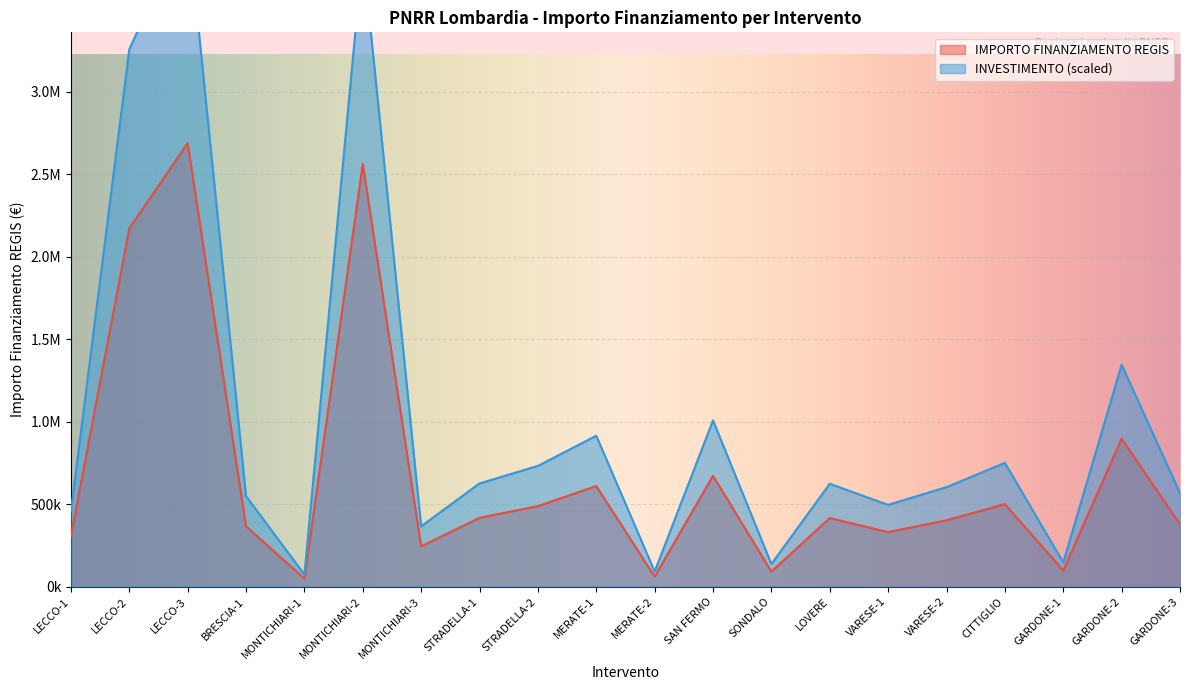

How many values are below 415728?

10